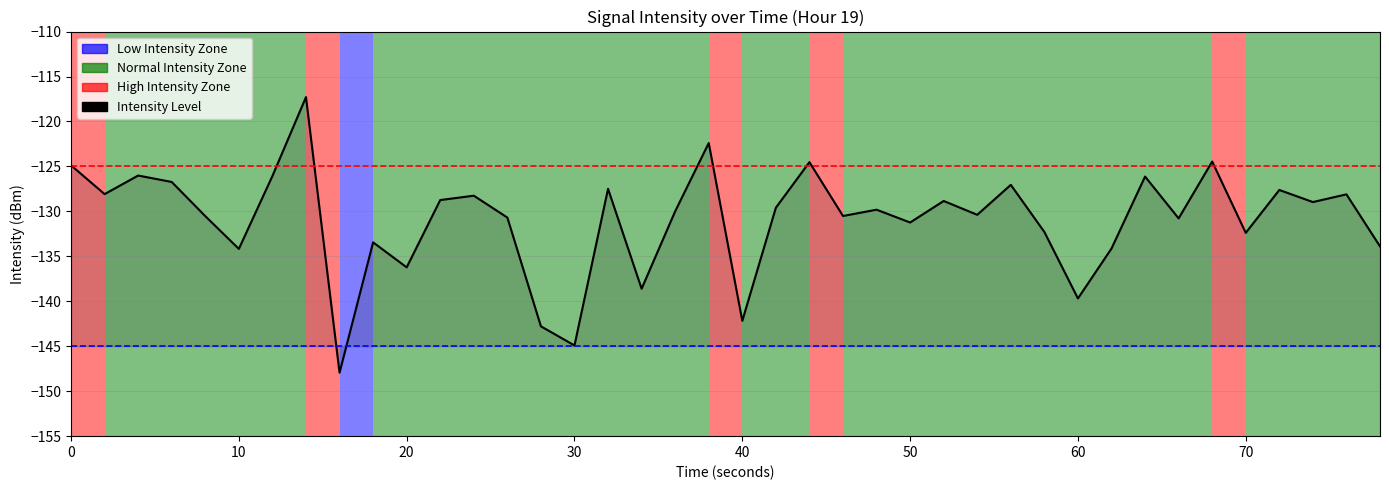

What is the smallest value displayed?

-147.9